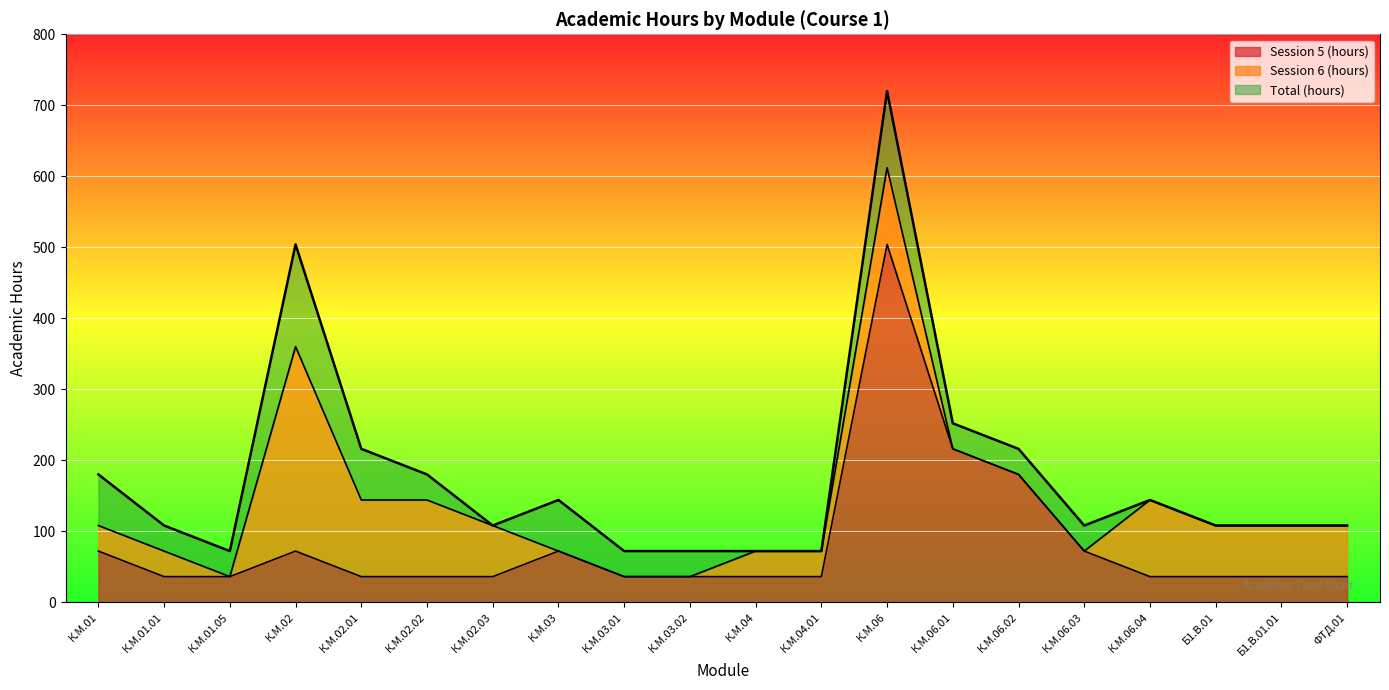

At how many categories does at least one series exceed 70?

20